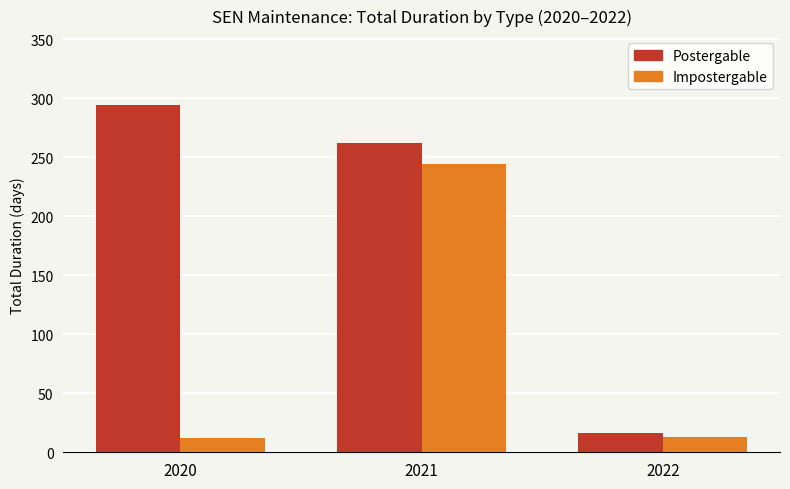

Which series changed the most between 2020 and 2021?

Impostergable